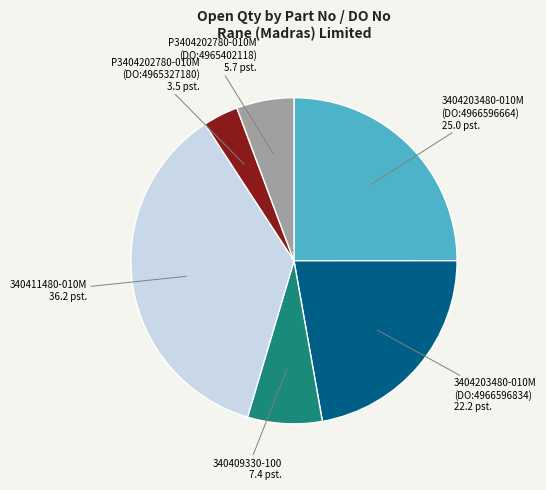

Which has a higher value, P3404202780-010M (DO:4965327180) 3.5 pst. or 3404203480-010M (DO:4966596834) 22.2 pst.?

3404203480-010M (DO:4966596834) 22.2 pst.